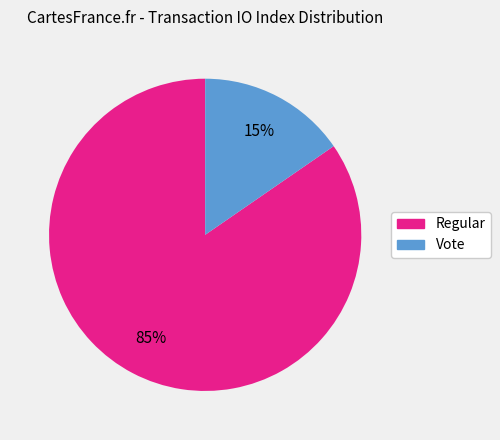

Combined, do Regular and Vote account for over 50%?

Yes